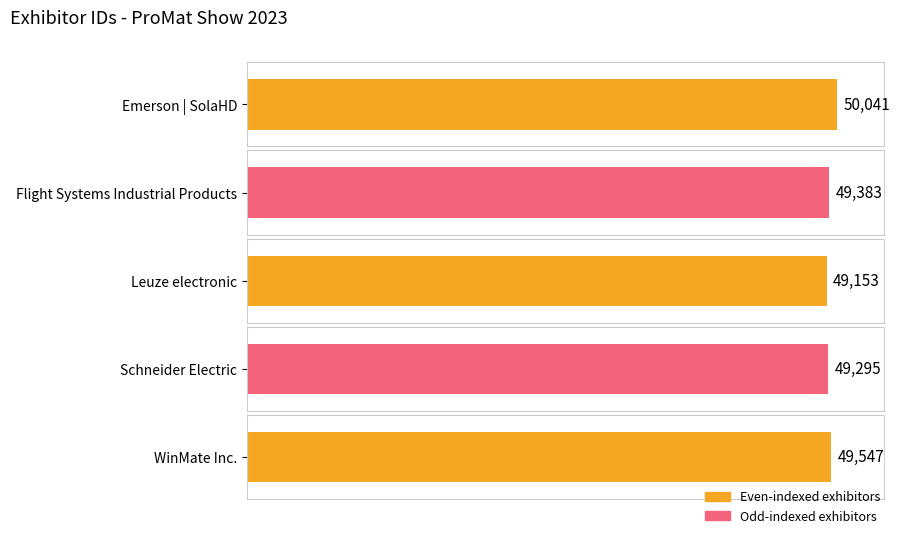

What is the difference between the values at WinMate Inc. and Emerson | SolaHD?

494